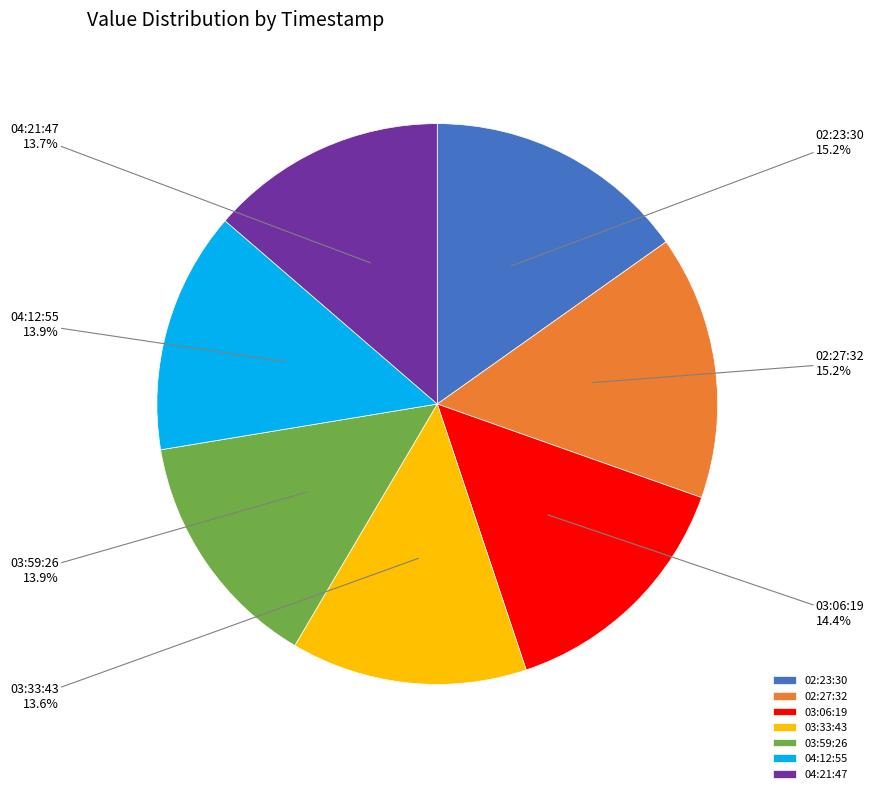

Count the number of slices in the pie.

7